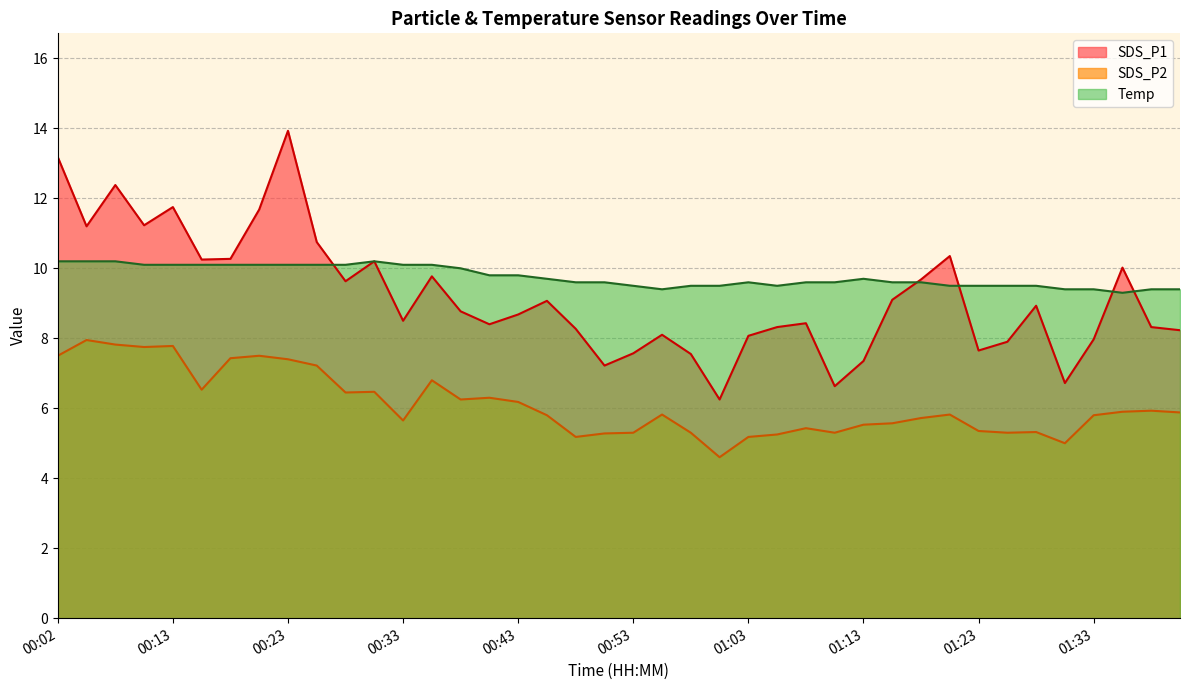

At 01:00, list the series in order from largest to smallest.

Temp, SDS_P1, SDS_P2